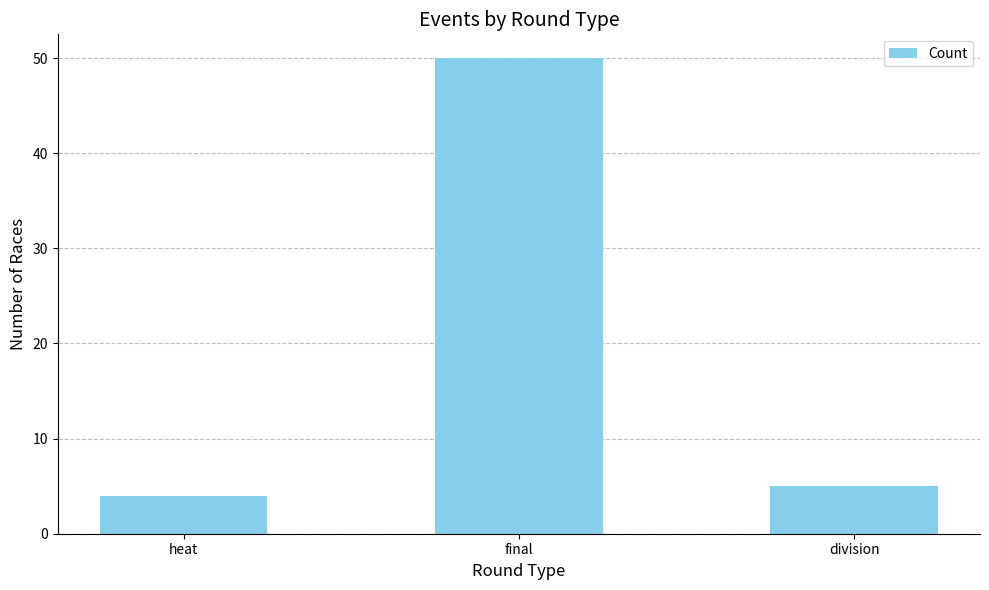

What is the smallest value displayed?

4